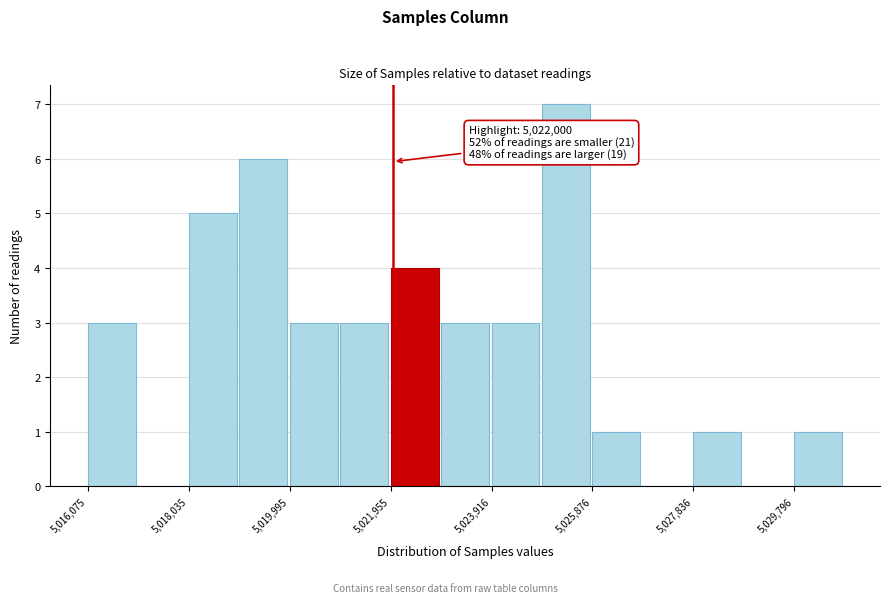

Over which range of the x-axis is the bar tallest?

5024800 to 5025800